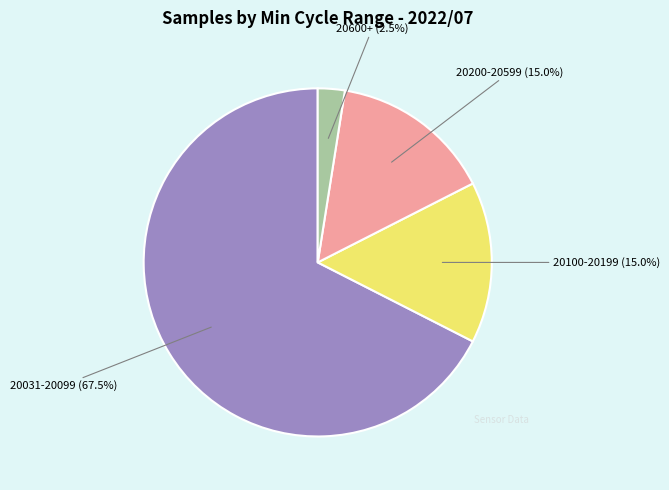

Does any single category account for the majority?

Yes